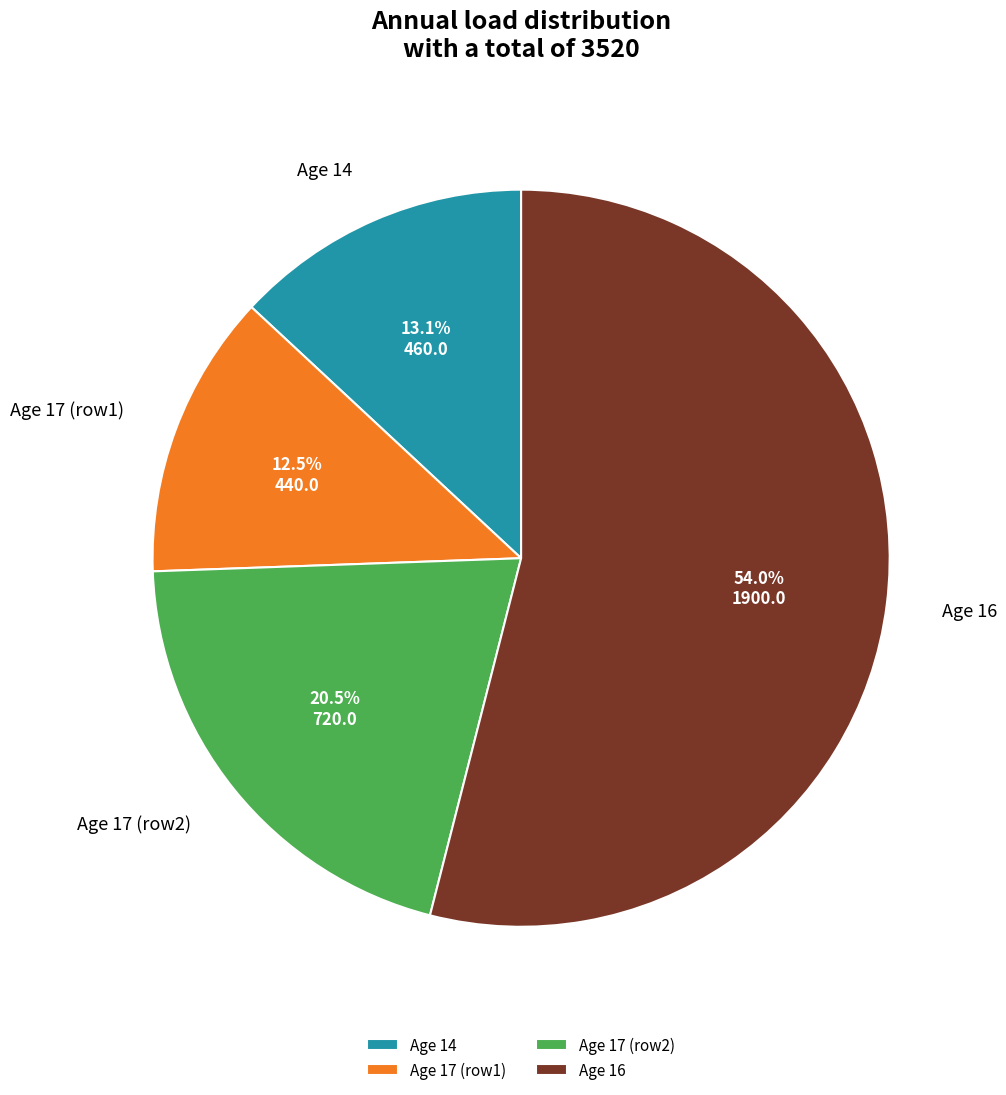

Does Age 17 (row1) account for over 50% of the chart?

No